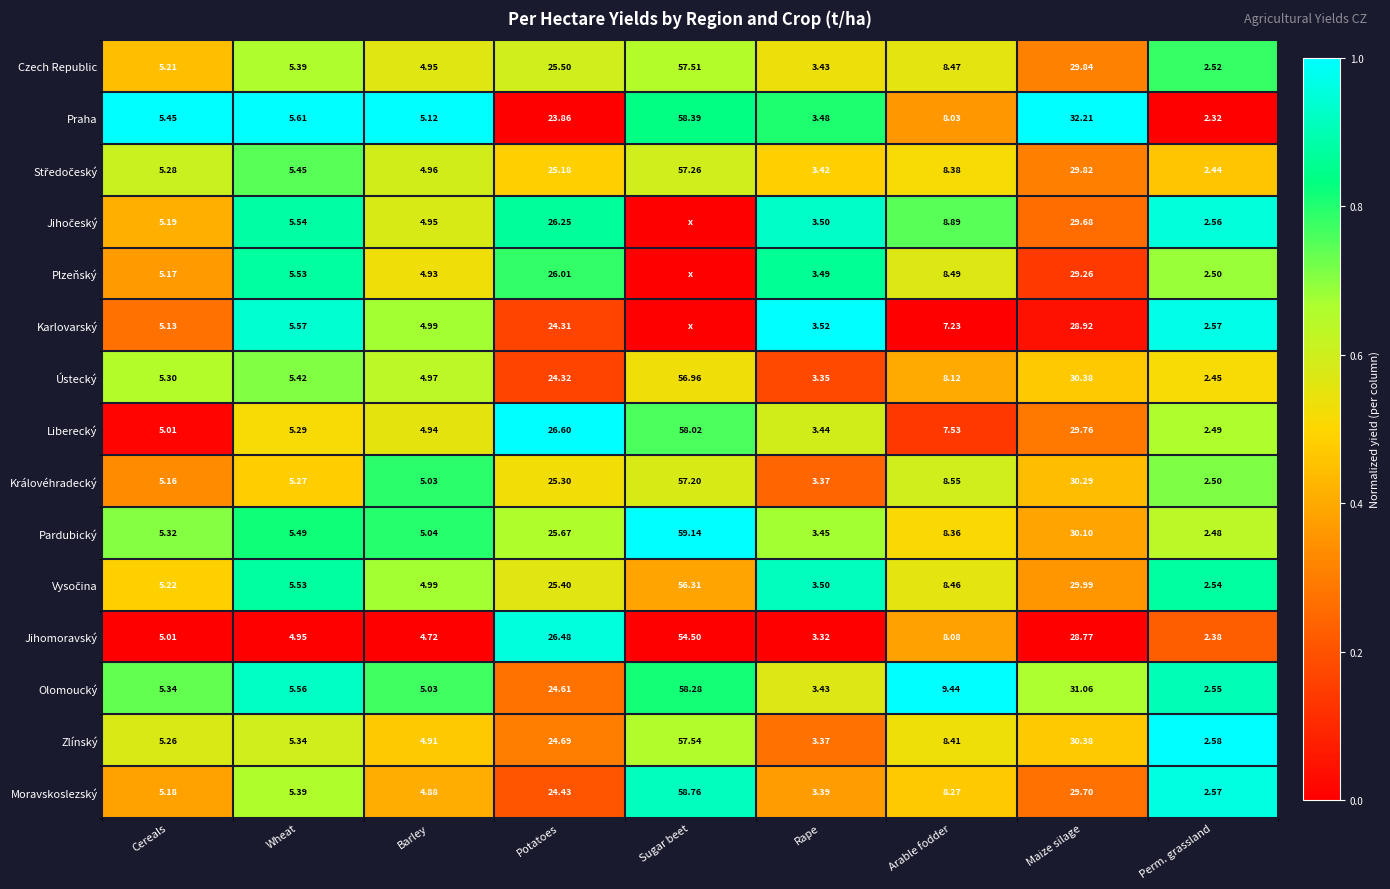

Which series changed the most between Wheat and Arable fodder?

Olomoucký